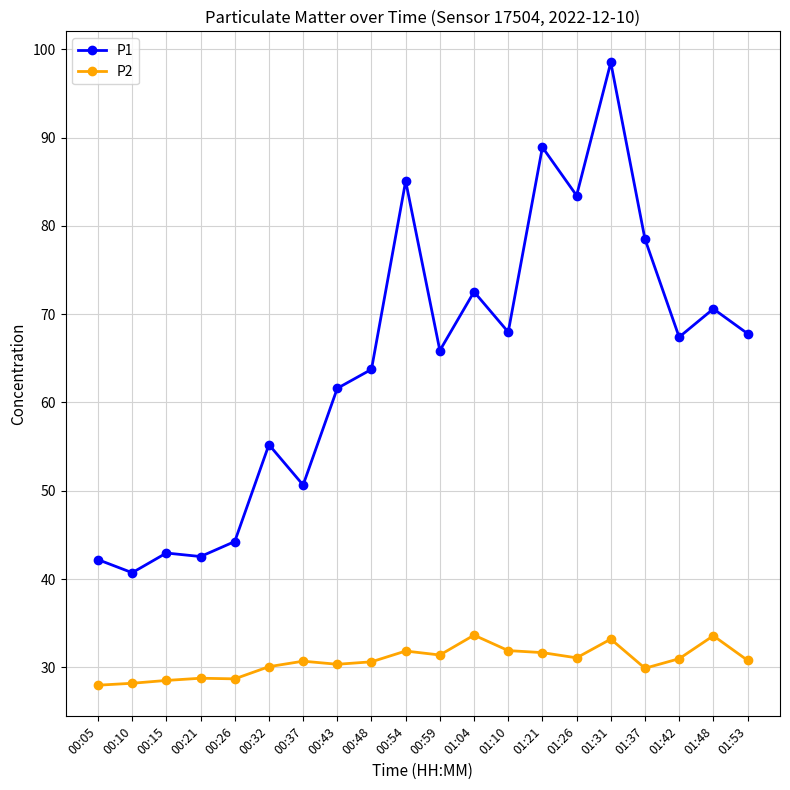

What is the maximum value shown in the chart?

98.5